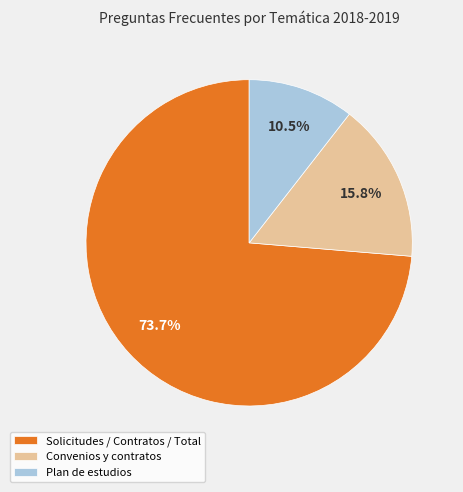

Is Plan de estudios the majority of the pie?

No